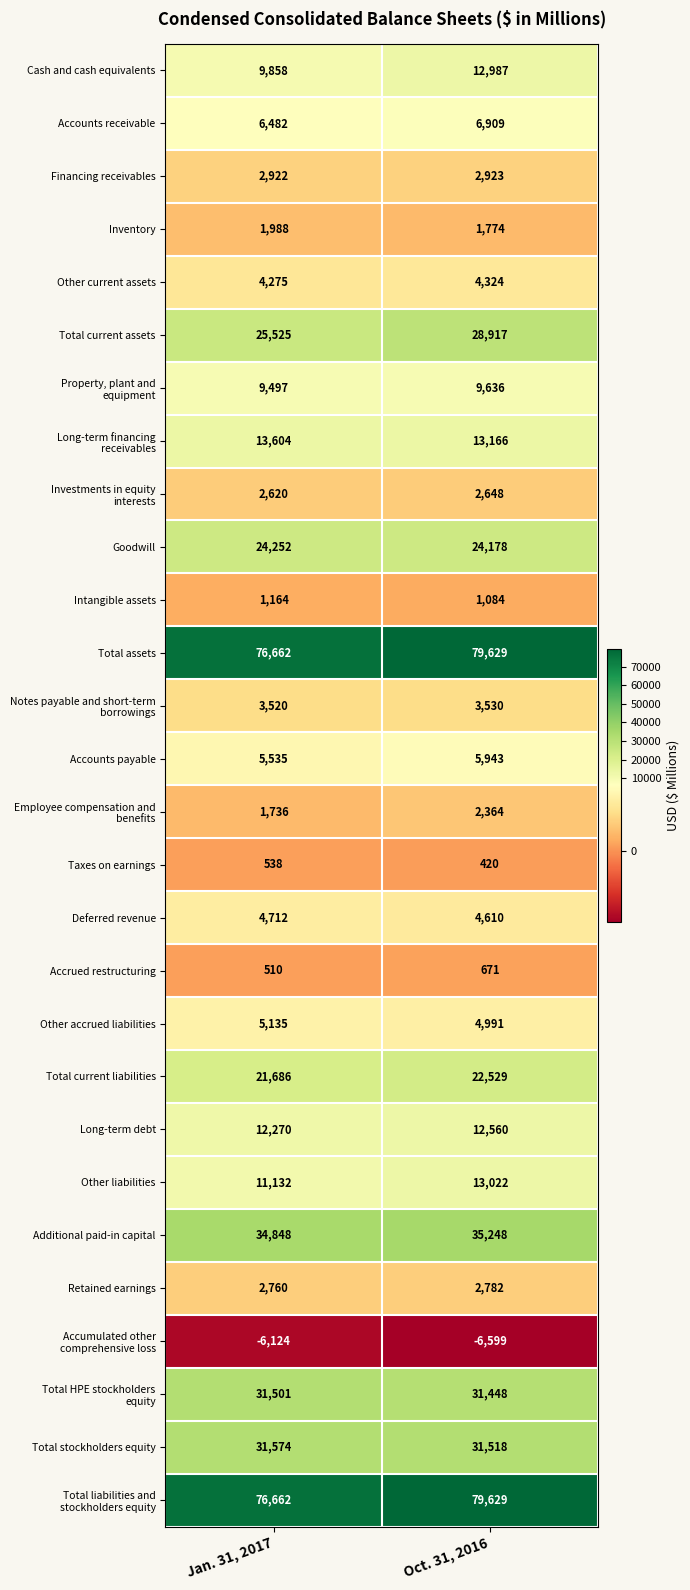

At which label is Total assets closest to 78145?

Jan. 31, 2017